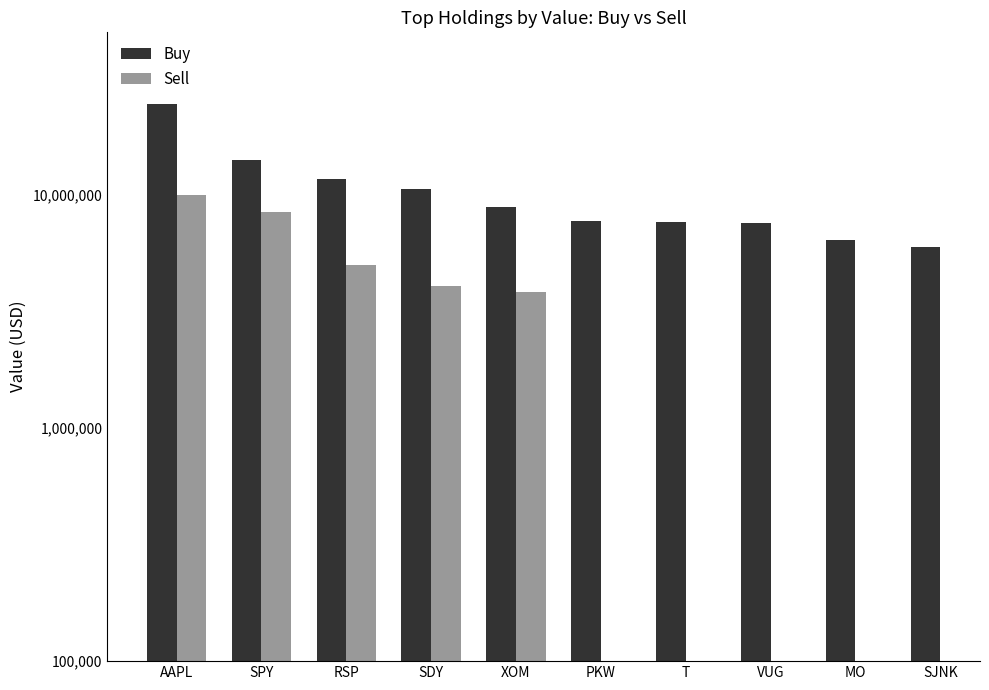

What is the smallest value displayed?

3852000.0